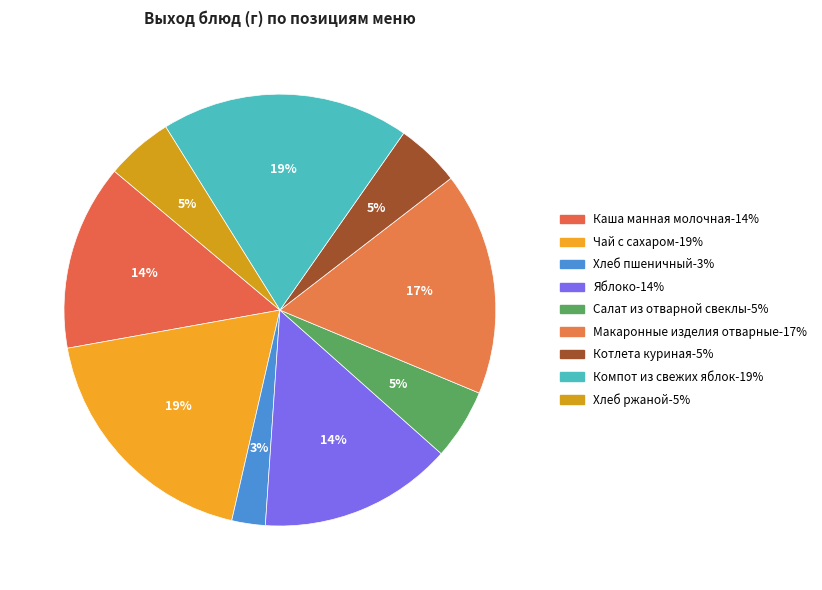

To the nearest percent, what portion does Хлеб пшеничный represent?

3%